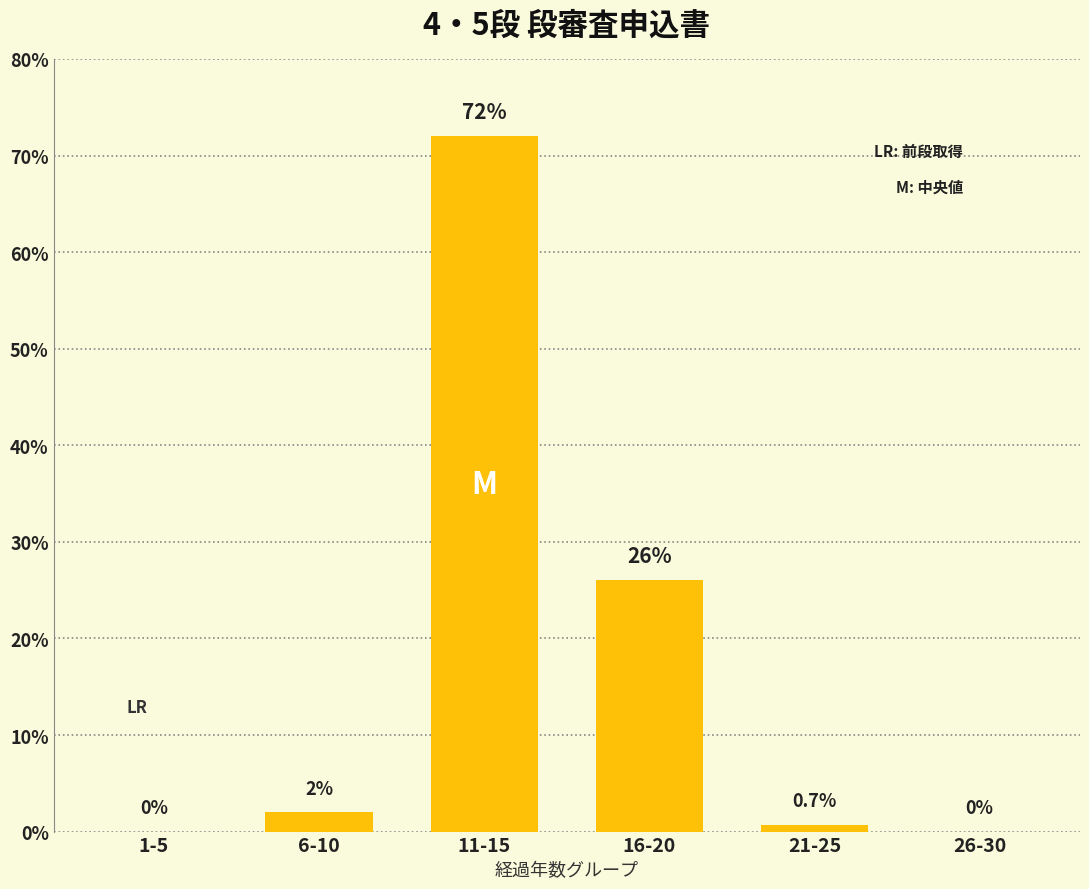

Where is the data nearest to the value 36?

16-20